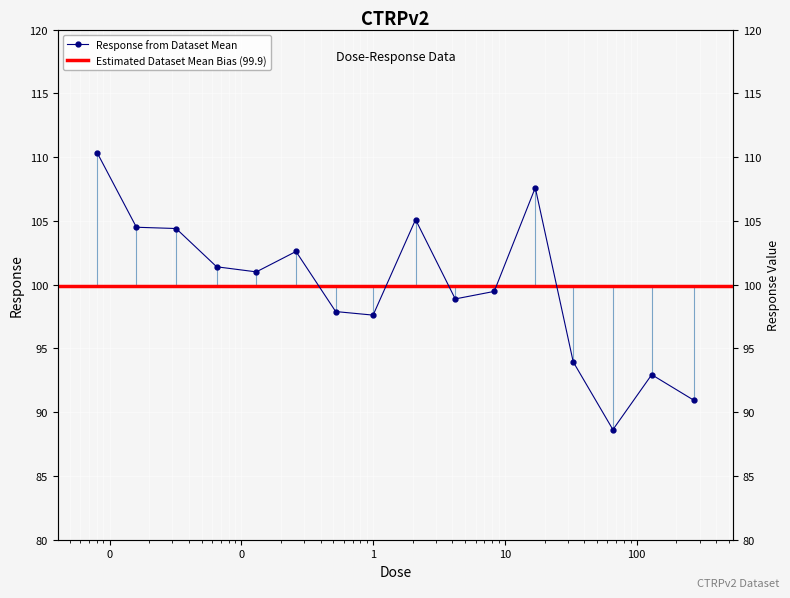

How many values are below 101?

8